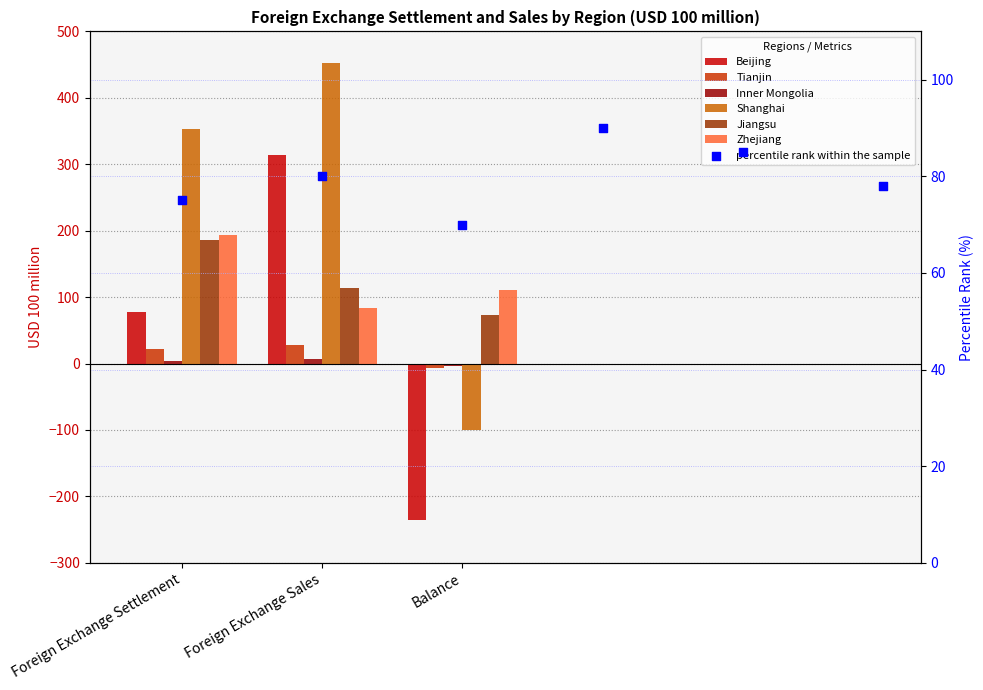

At how many categories does at least one series exceed 129?

2